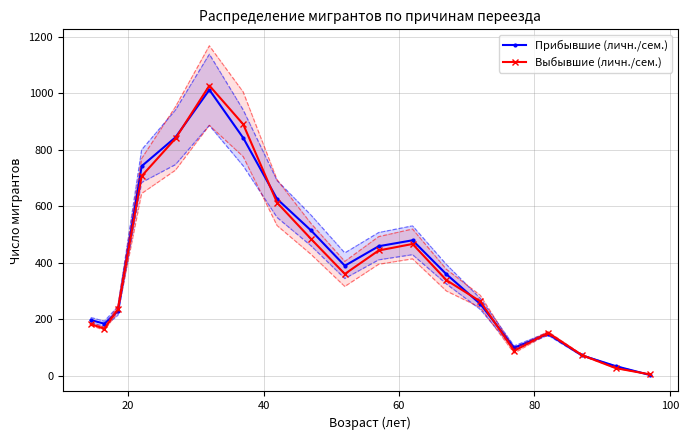

Reading left to right, what are all the values shown in this chart?

Прибывшие (личн./сем.): 198	185	230	742	844	1012	842	626	515	390	459	480	360	255	100	149	73	35	4
Выбывшие (личн./сем.): 184	167	237	707	840	1027	890	613	485	361	444	467	339	264	89	153	74	28	6